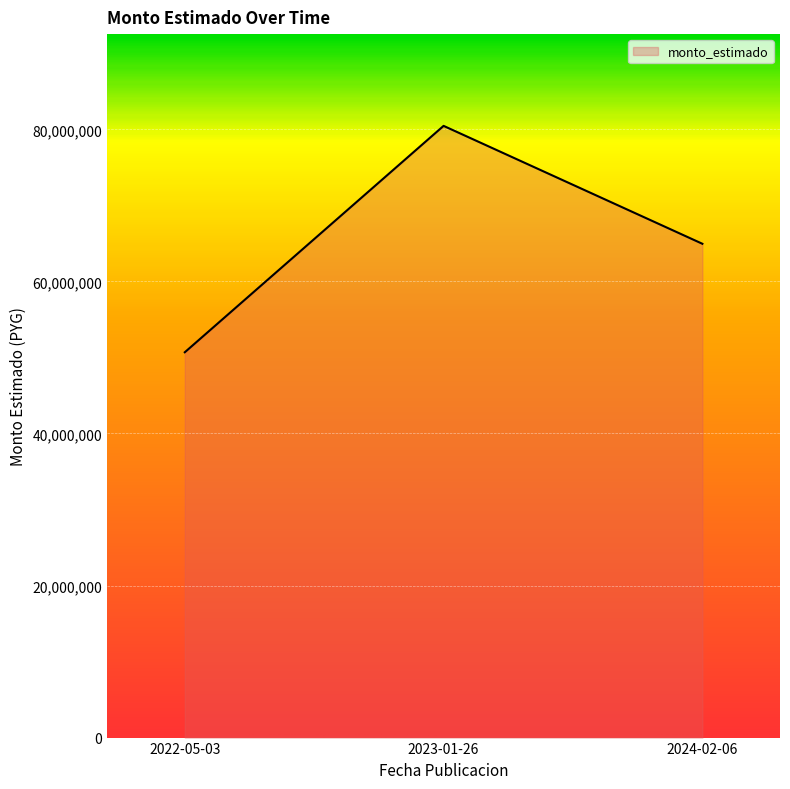

The chart shows a value of 45040321 at 2024-02-06. True or false?

False